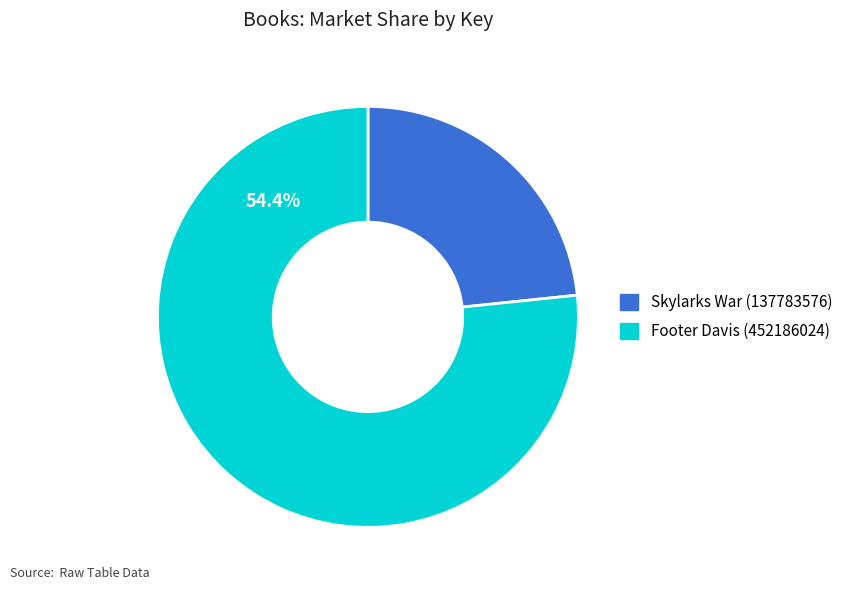

To the nearest percent, what percentage of the pie is Footer Davis (452186024)?

77%